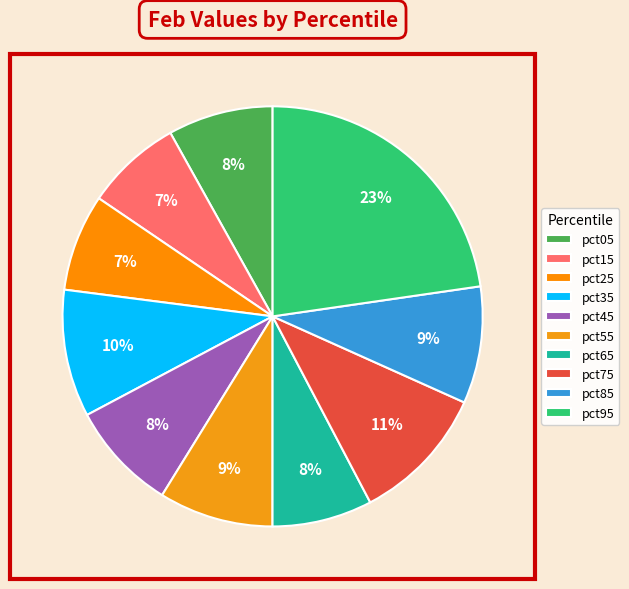

To the nearest percent, what portion does pct35 represent?

10%